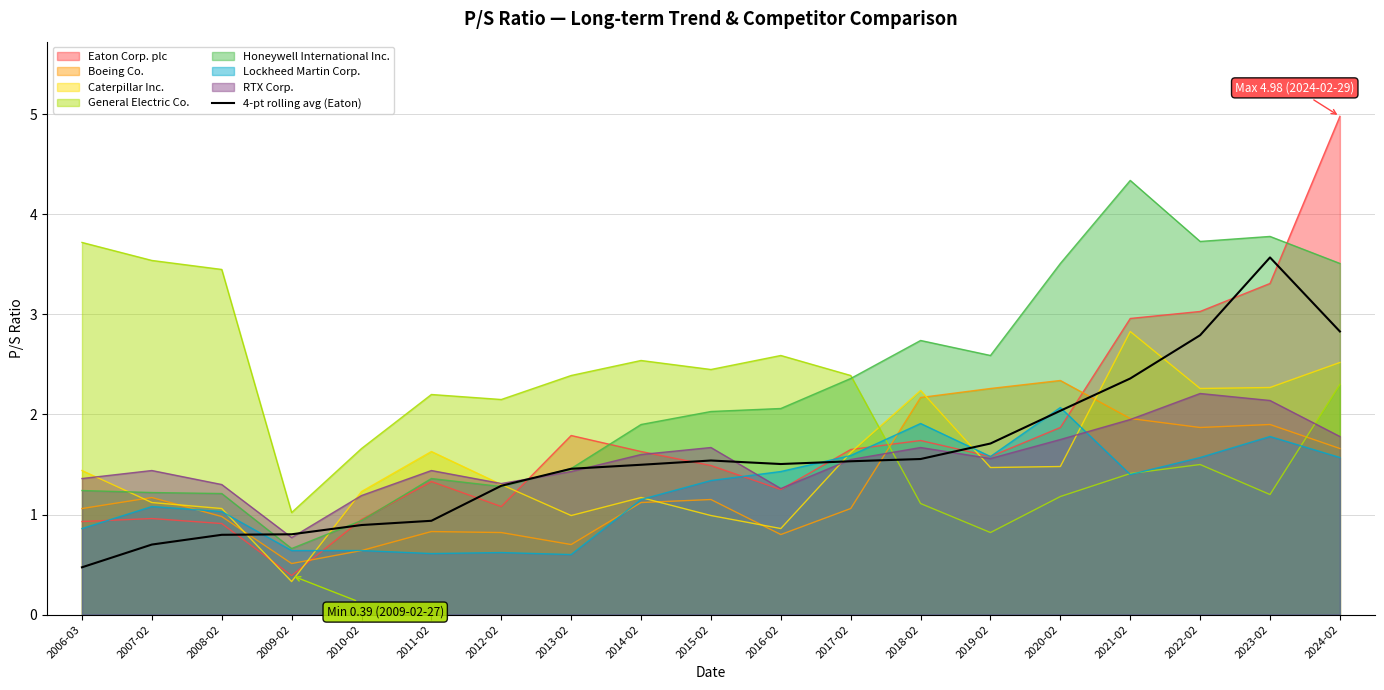

What is the maximum value shown in the chart?

5.0